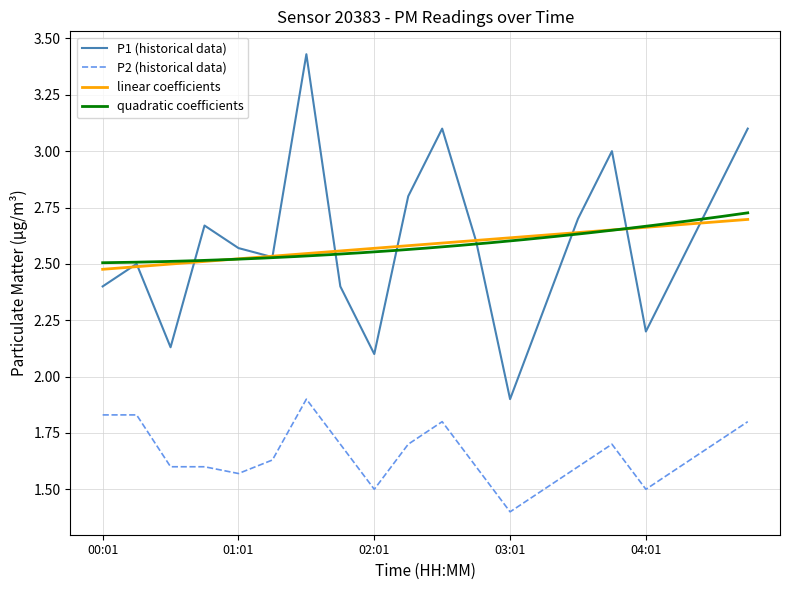

True or false: P2 and P1 intersect in this chart.

False